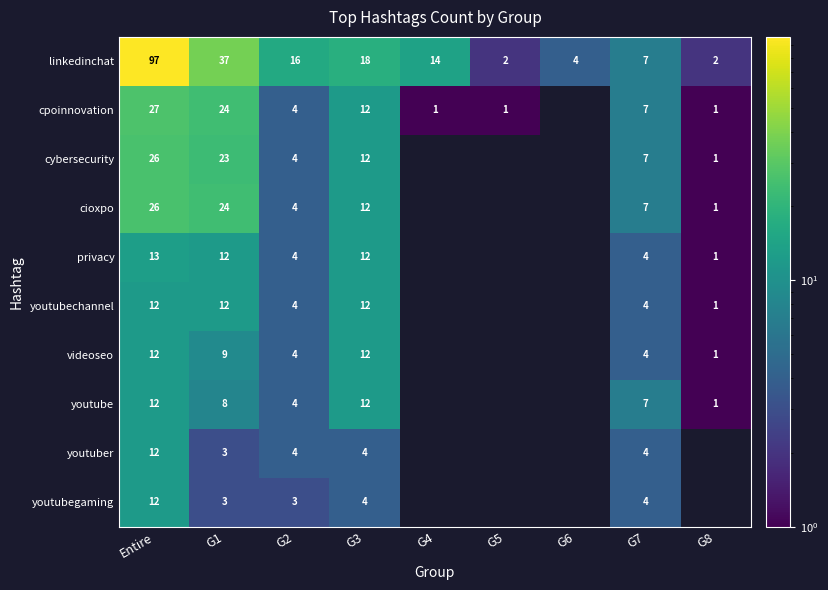

What is the maximum value for linkedinchat?

97